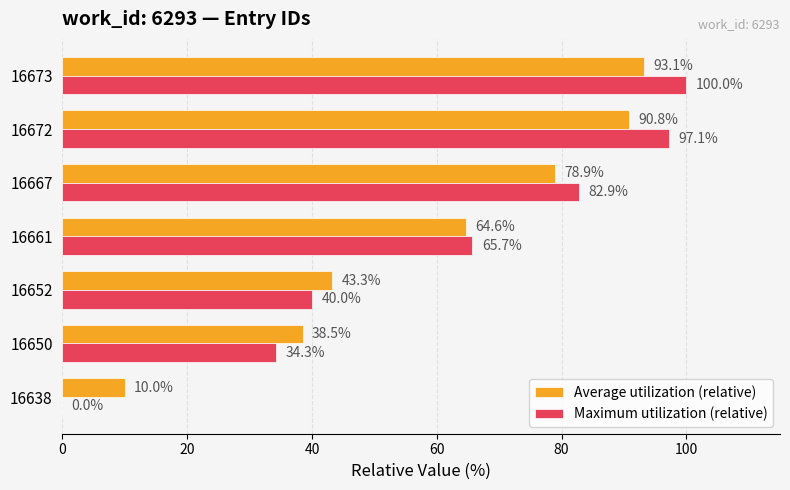

How many positive values does the Maximum utilization (relative) series have?

6